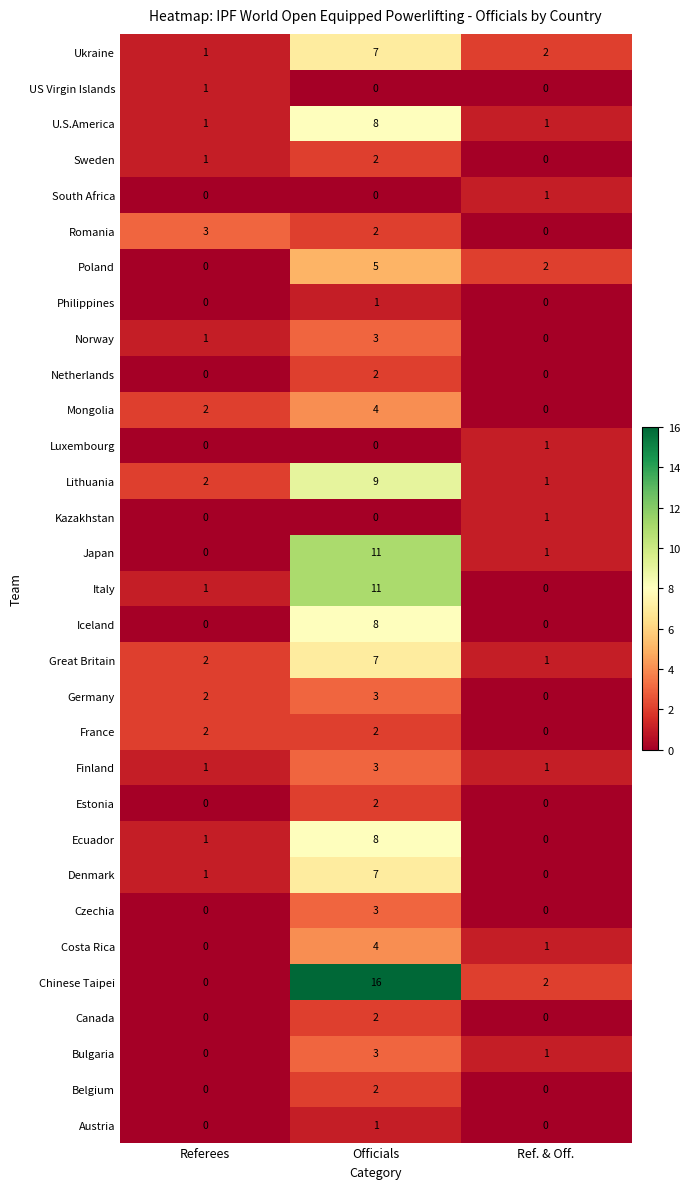

The Philippines series shows -1 at Ref. & Off.. True or false?

False